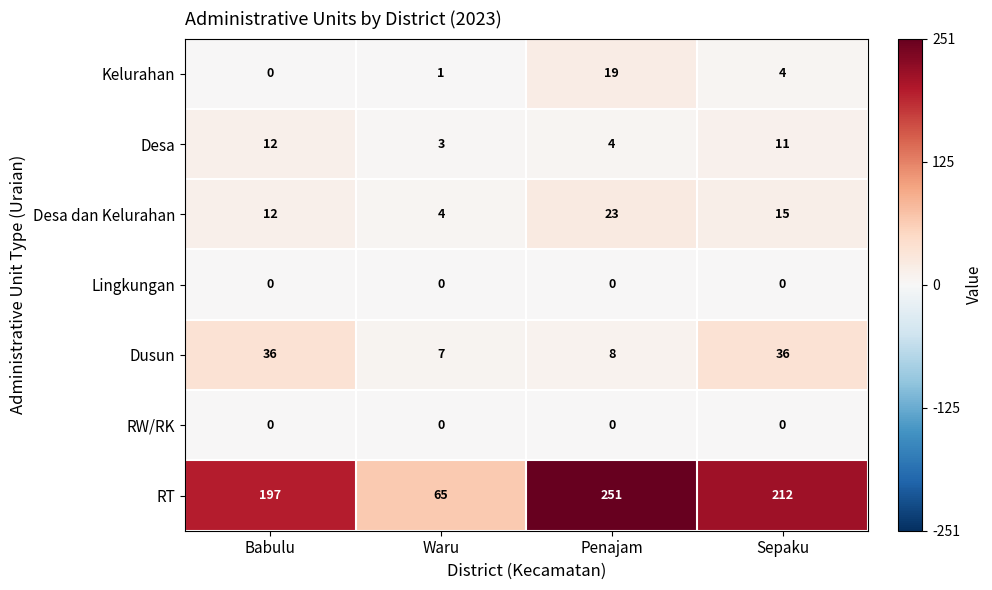

What is the approximate value of Desa dan Kelurahan at Babulu?

12